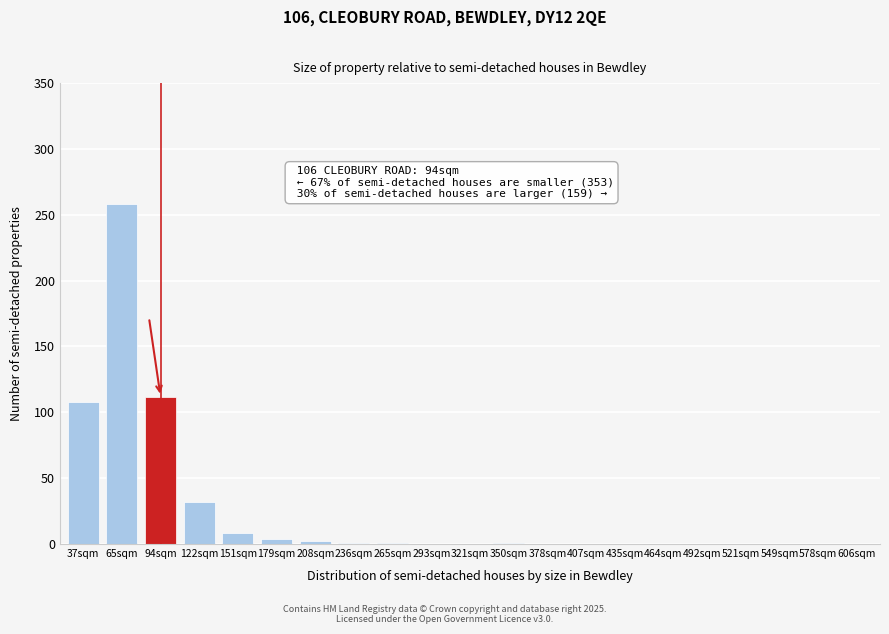

What is the sum of all values?

527